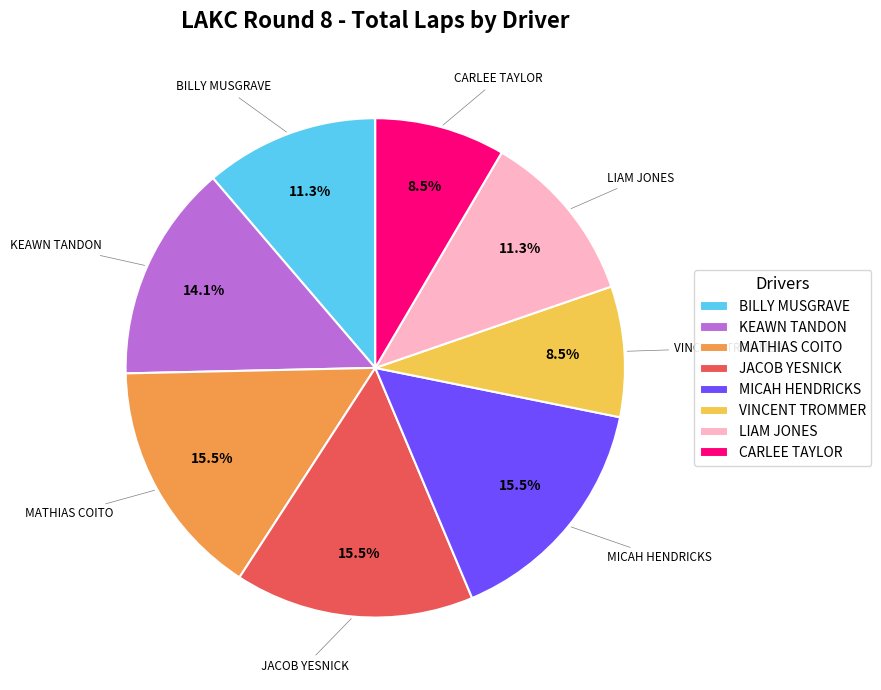

Does JACOB YESNICK account for over 50% of the chart?

No